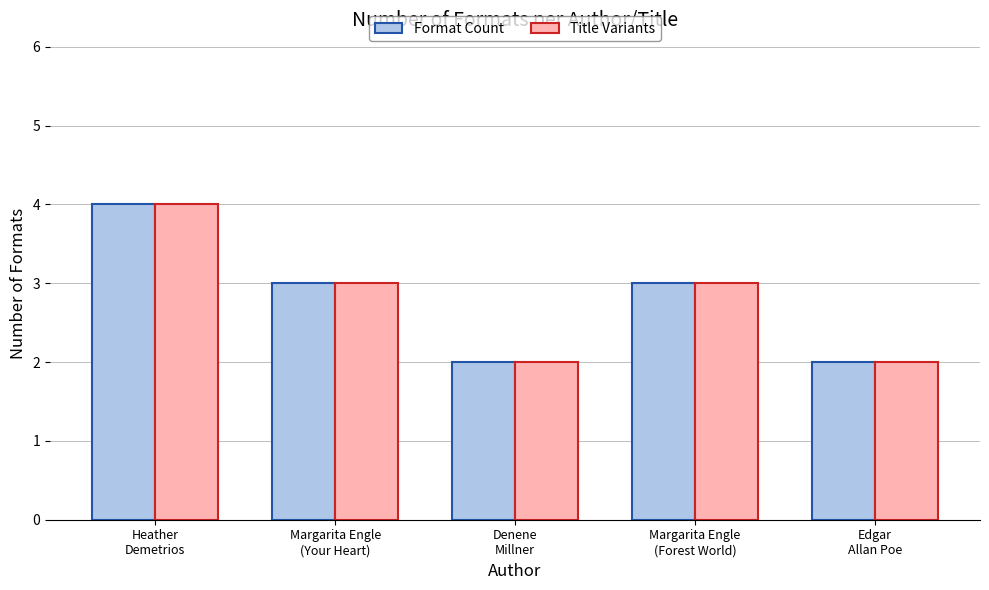

Count the Format Count values in the range 2 to 3.

4